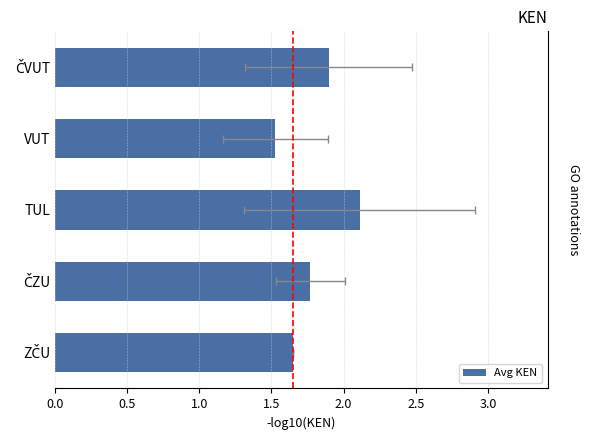

The value at ČVUT is 0.8. True or false?

False